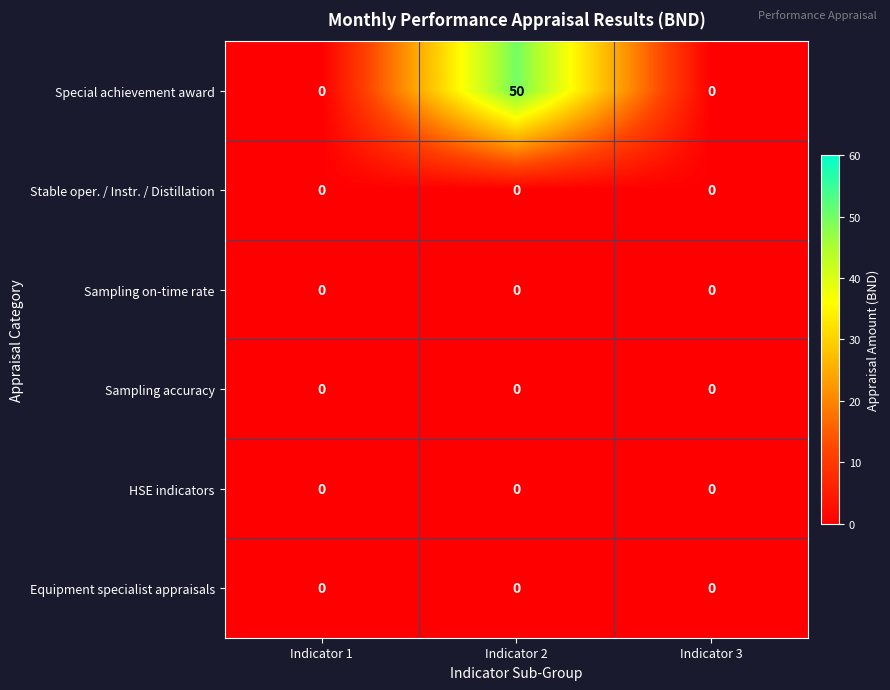

The HSE indicators series shows 0 at Indicator 2. True or false?

True